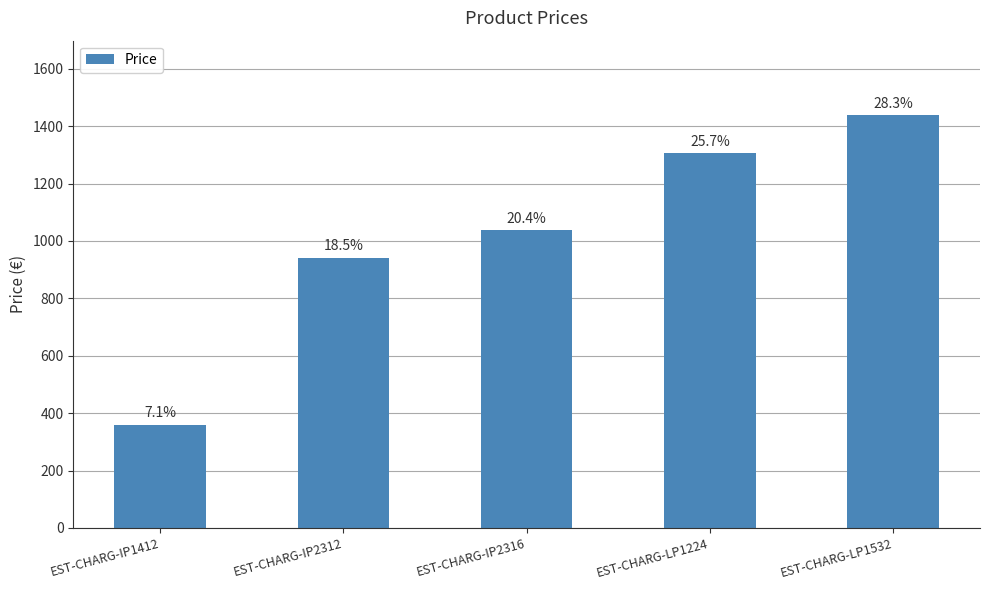

How many bars are there in total?

5